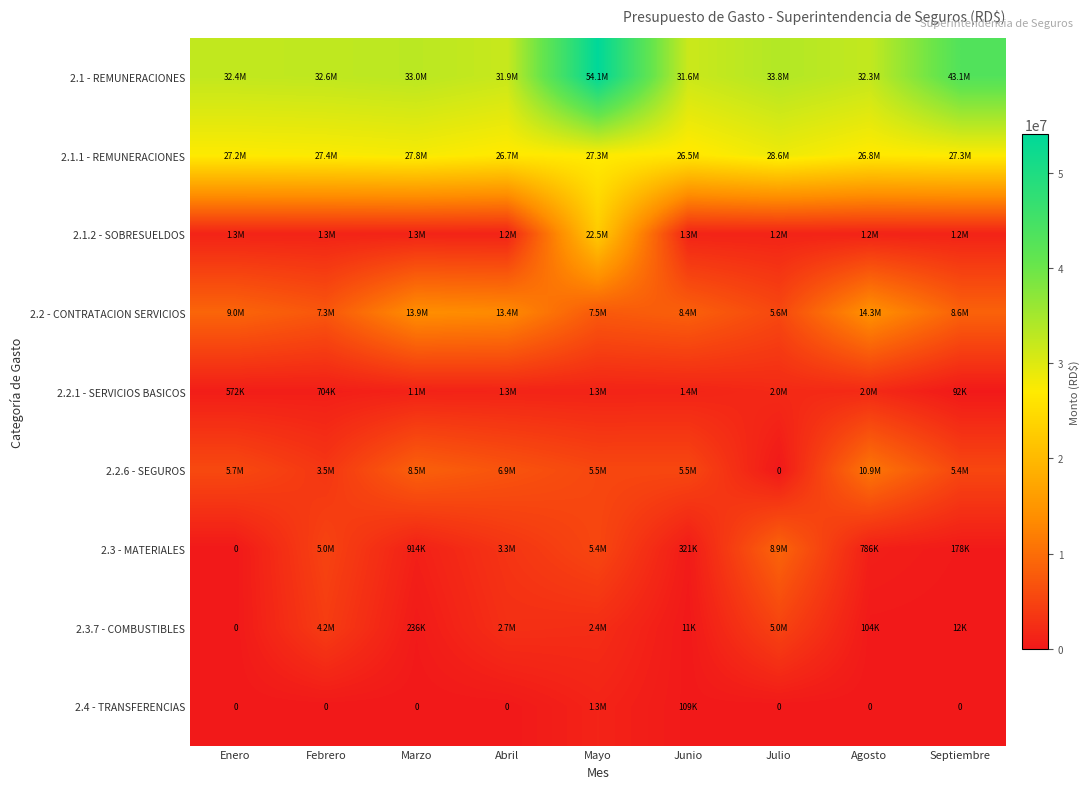

Which series has the largest total across all categories?

2.1 - REMUNERACIONES